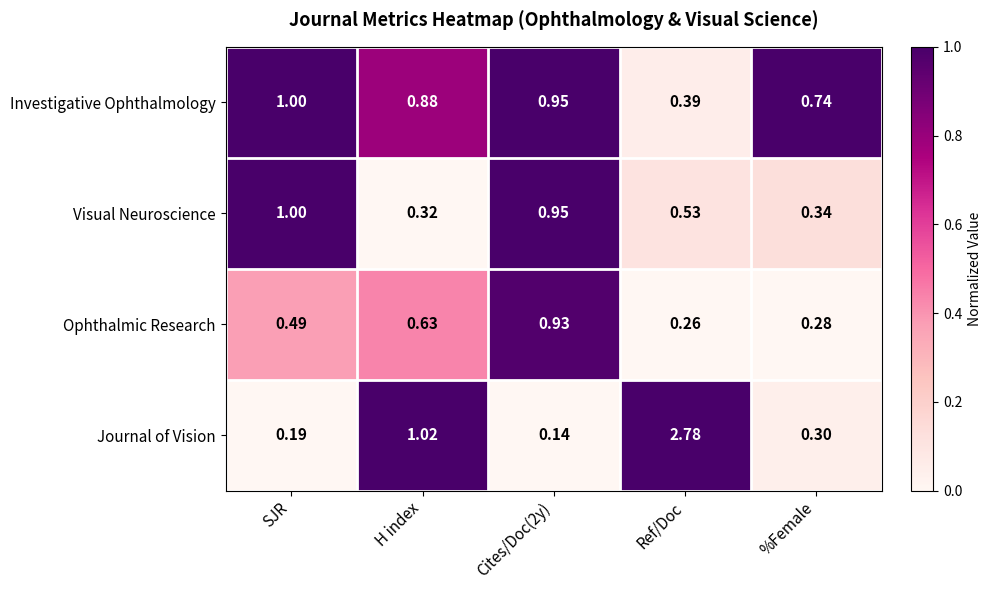

Between SJR and %Female, which series saw the biggest shift?

Visual Neuroscience